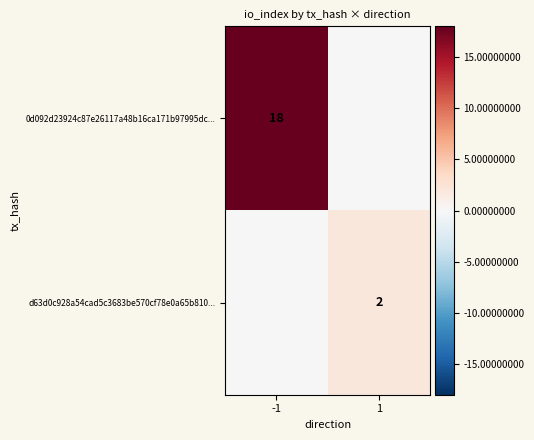

The value of d63d0c928a54cad5c3683be570cf78e0a65b810... at 1 is 3. True or false?

False